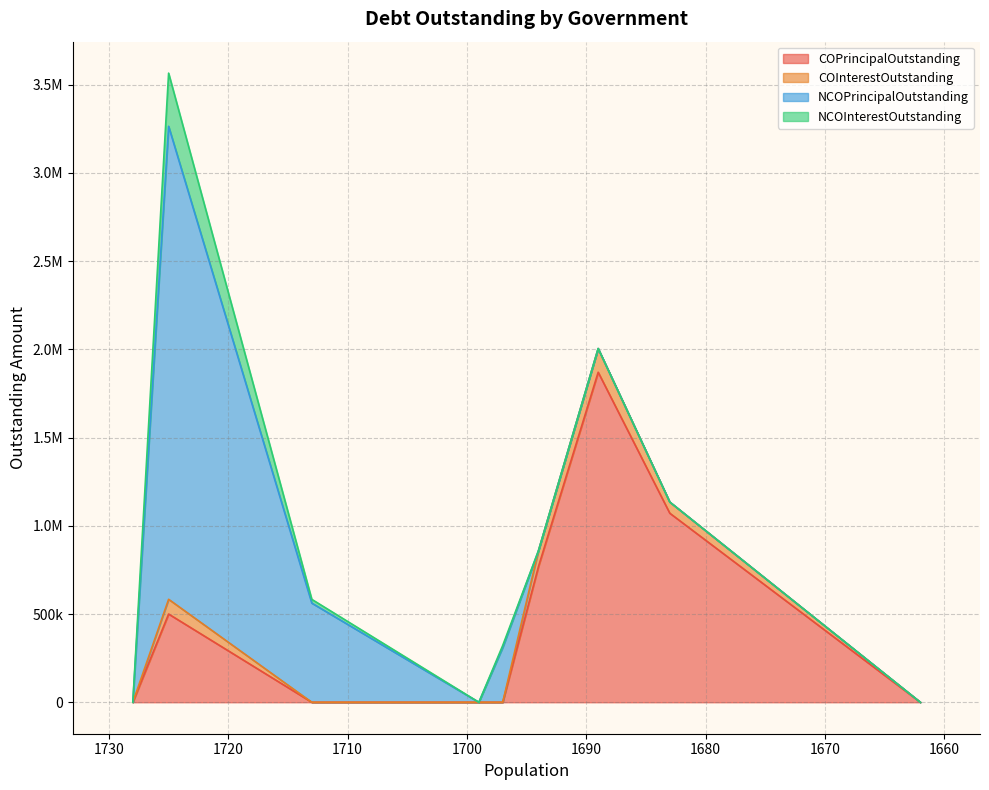

What is the maximum value shown in the chart?

2680000.0